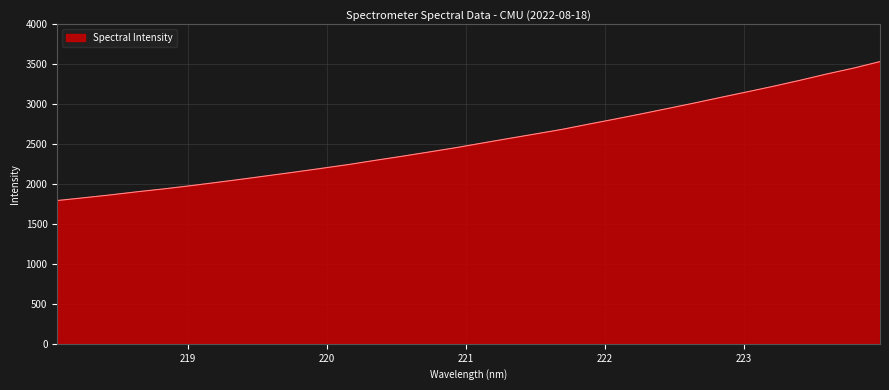

What is the minimum value shown in the chart?

1794.0